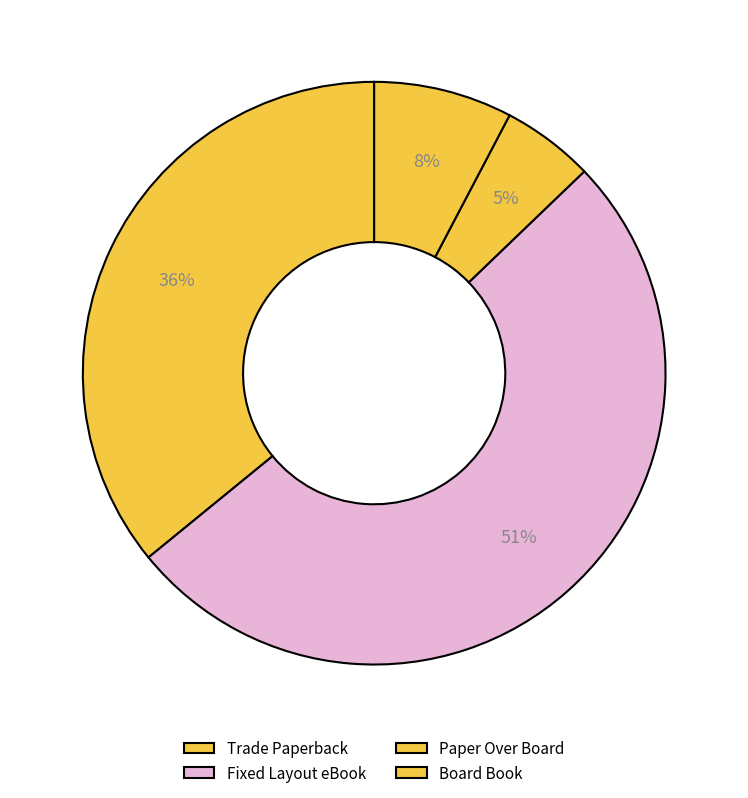

Which slice is the largest?

Fixed Layout eBook